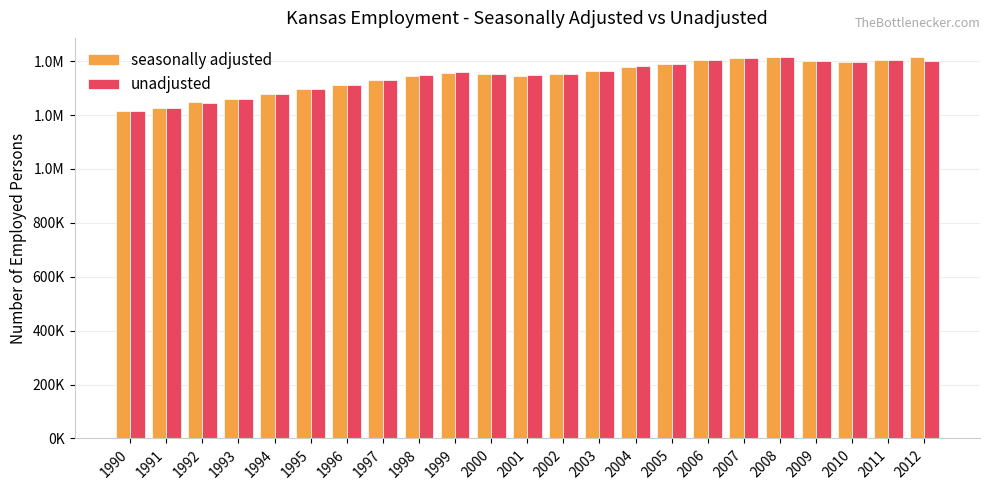

At which category does the chart reach its minimum across all series?

1990